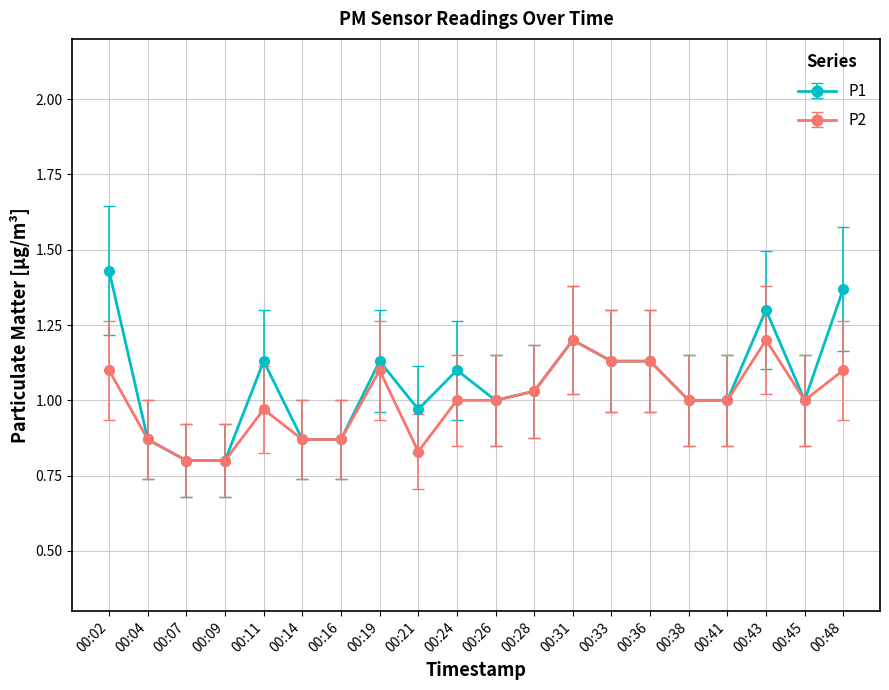

What is the total value across all series at 00:21?

1.8